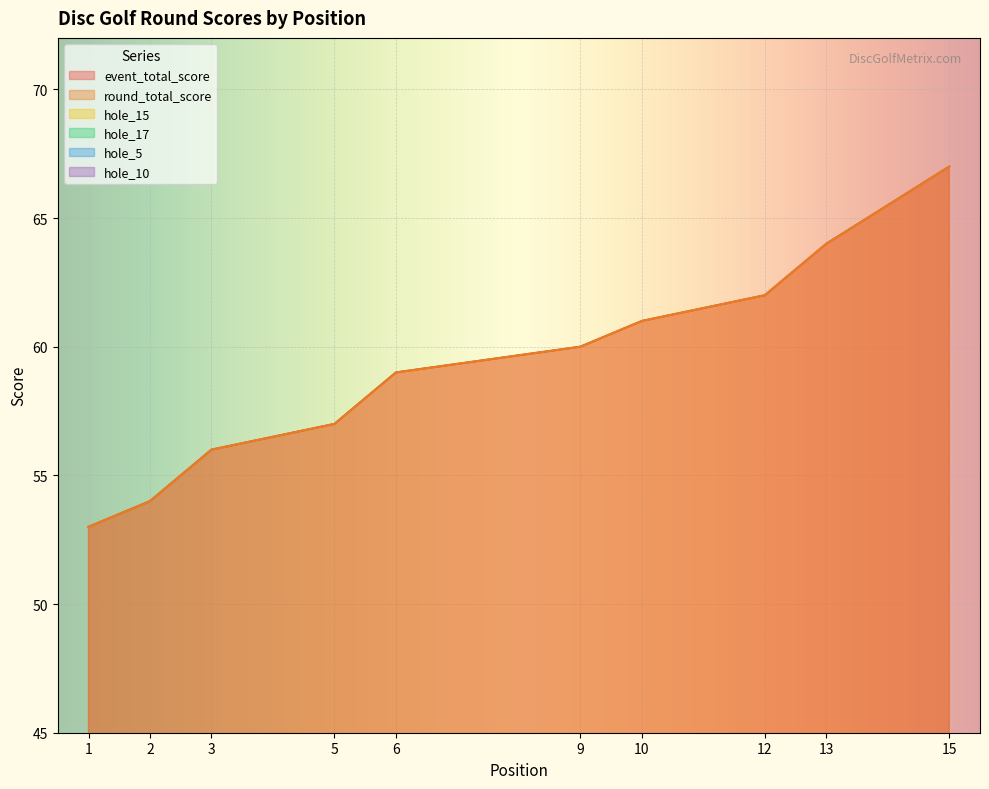

What is the minimum value for round_total_score?

53